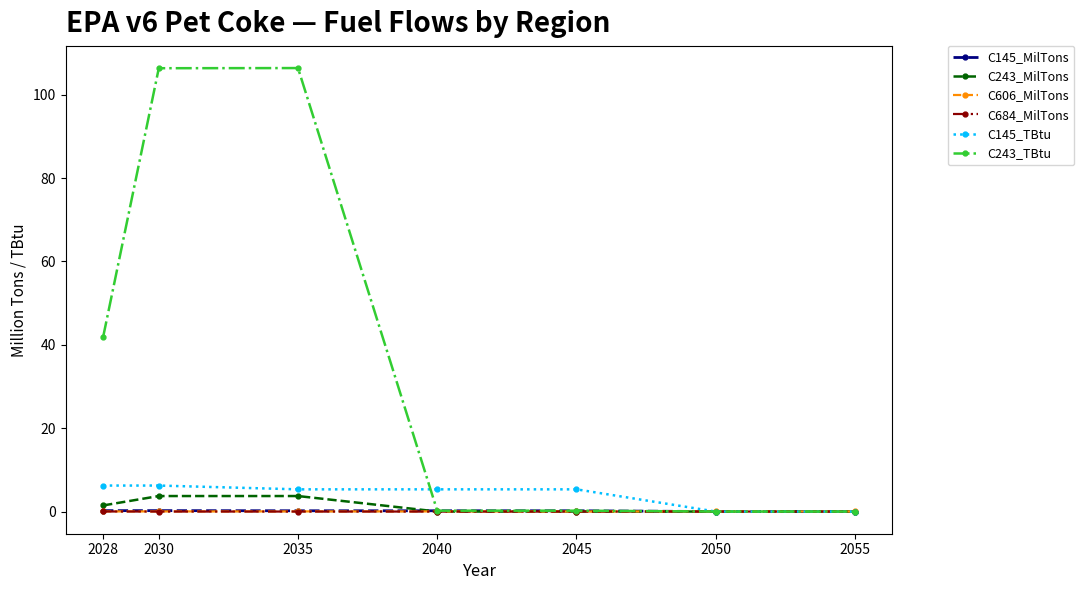

The value of C243_TBtu at 2055 is 0.0. True or false?

True